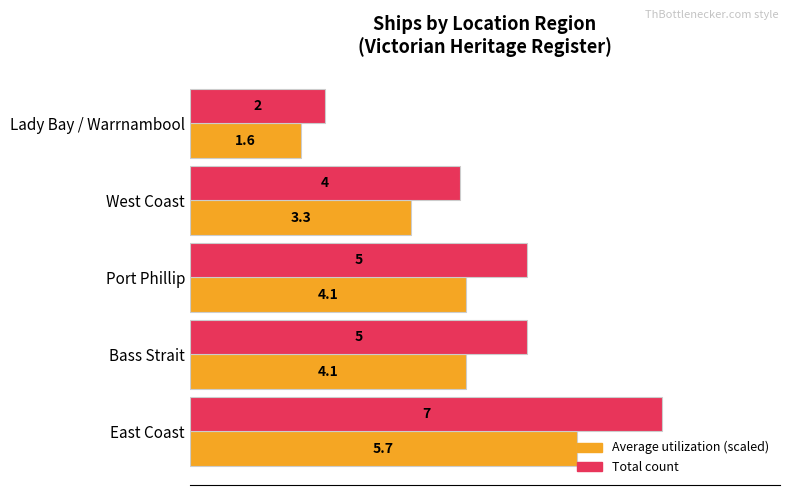

What is the maximum value shown in the chart?

7.0